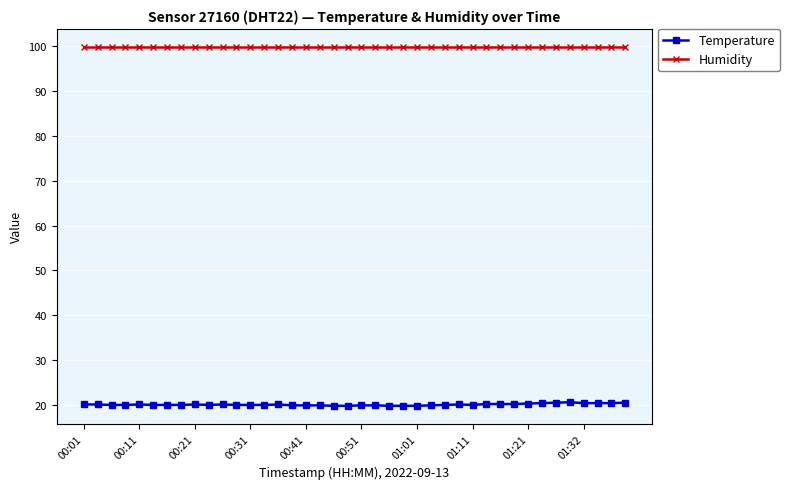

True or false: Humidity and Temperature intersect in this chart.

False